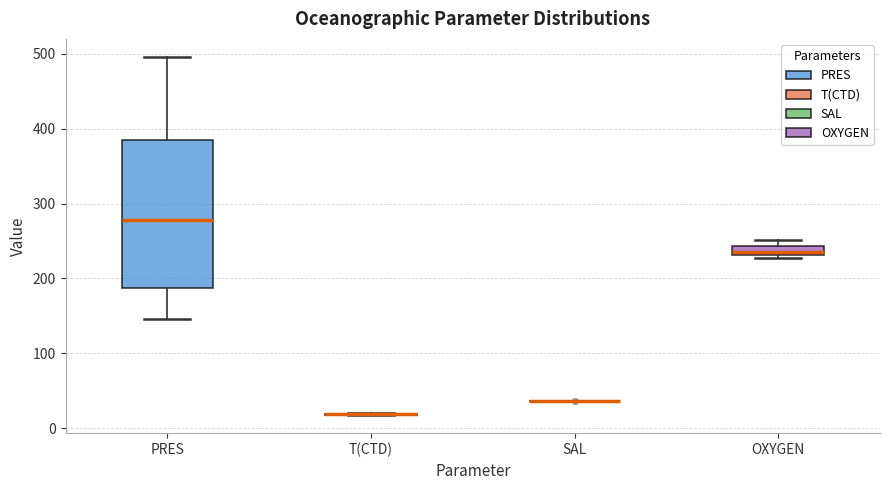

Comparing the boxes themselves (not the whiskers), which one is the tallest?

PRES